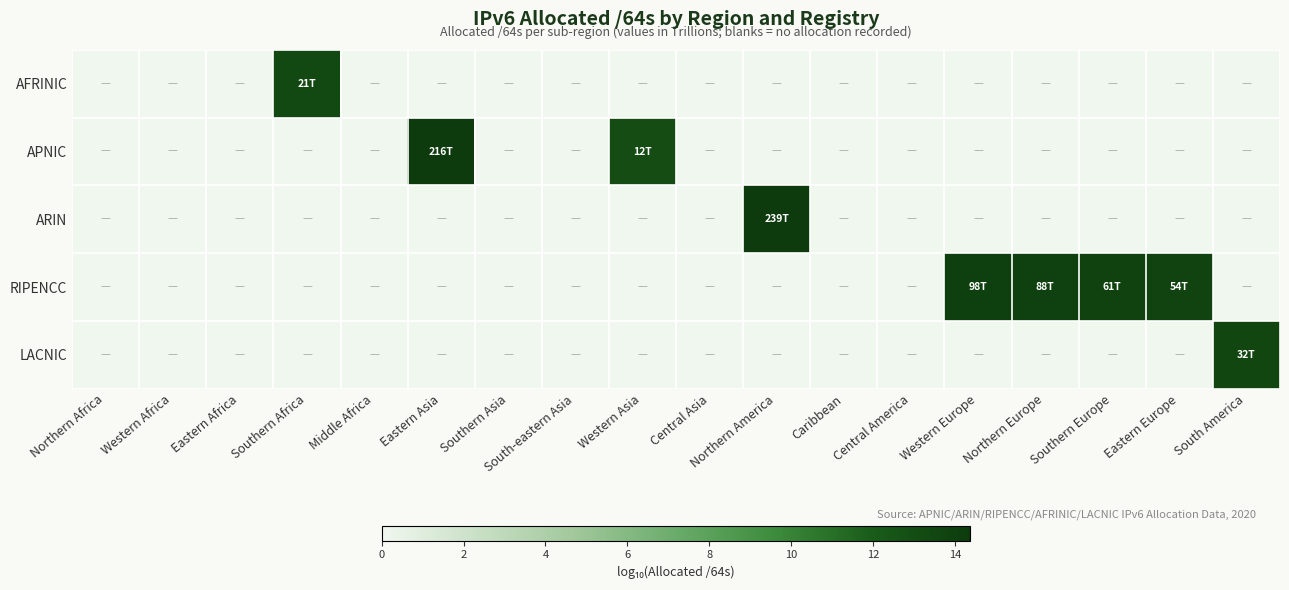

Count the number of categories in the chart.

18